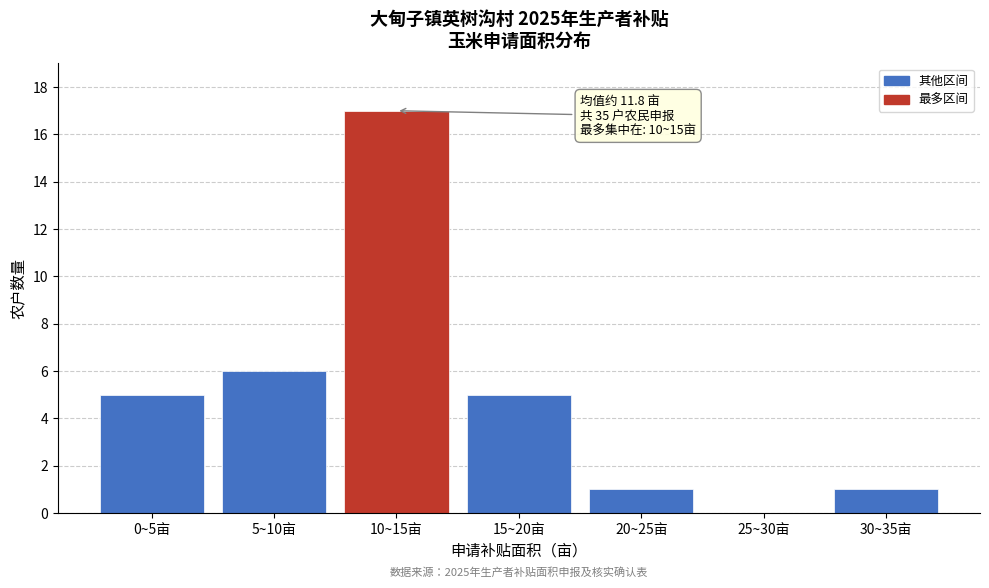

Reading left to right, what are all the values shown in this chart?

0~5亩=5	5~10亩=6	10~15亩=17	15~20亩=5	20~25亩=1	25~30亩=0	30~35亩=1